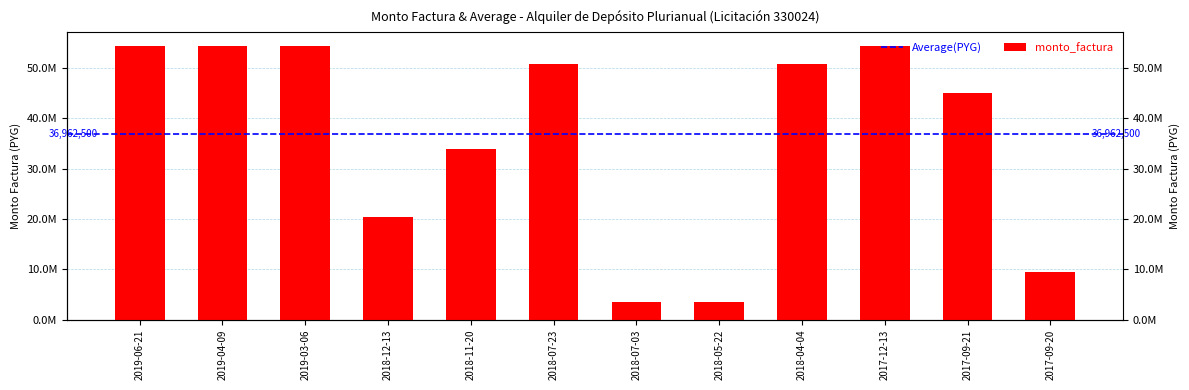

What is the ratio of the value at 2017-12-13 to the value at 2018-07-03?

15.2